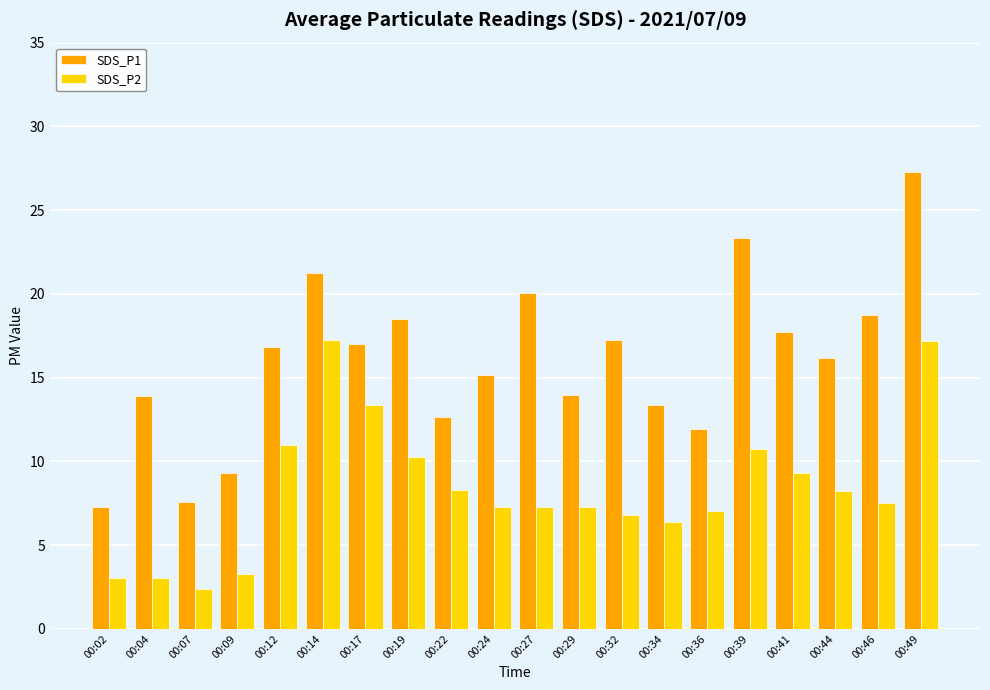

At which category is the sum across all series the highest?

00:49